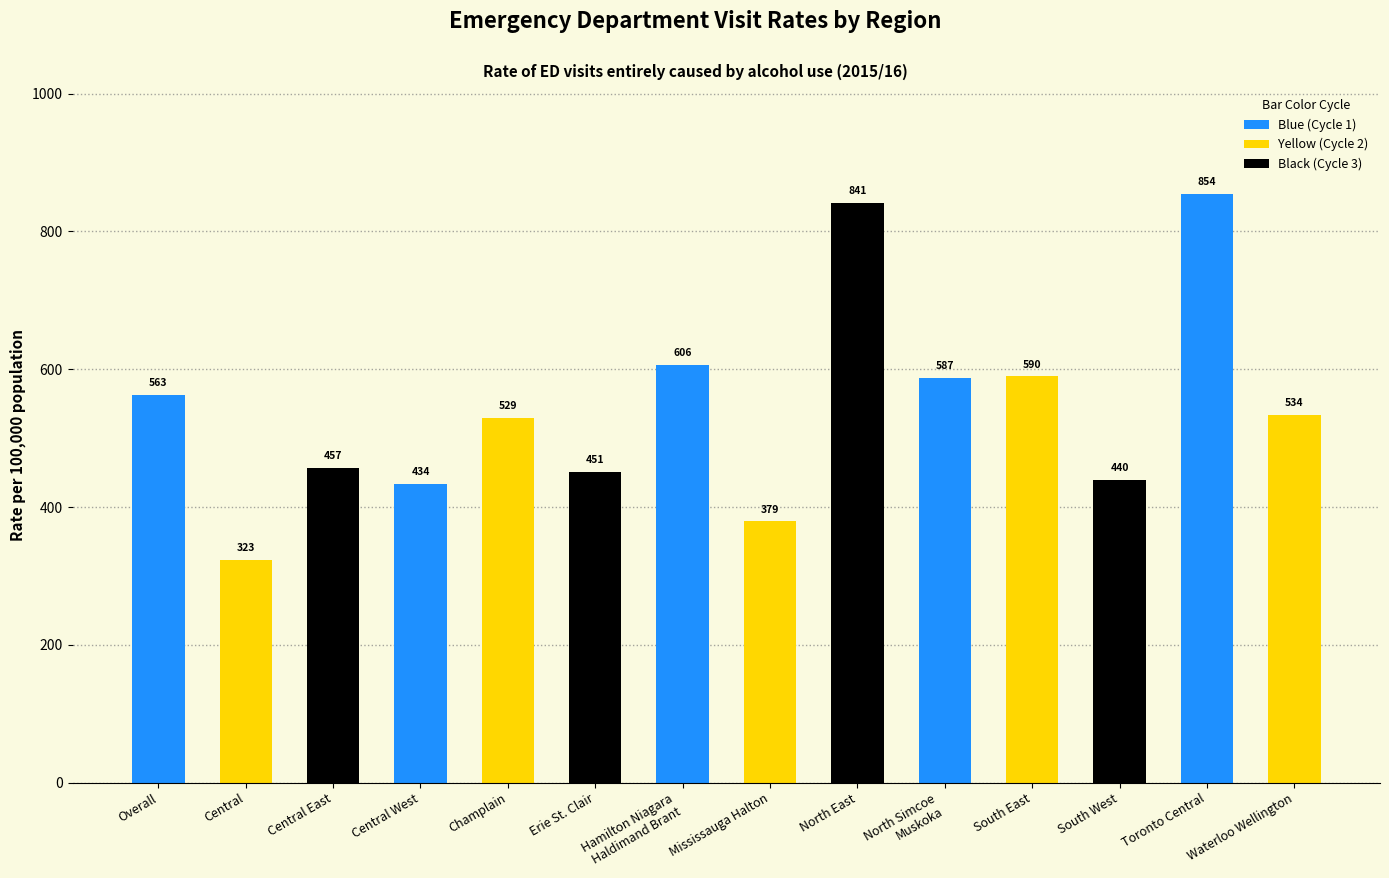

What is the value of the 3rd bar from the left?

457.3